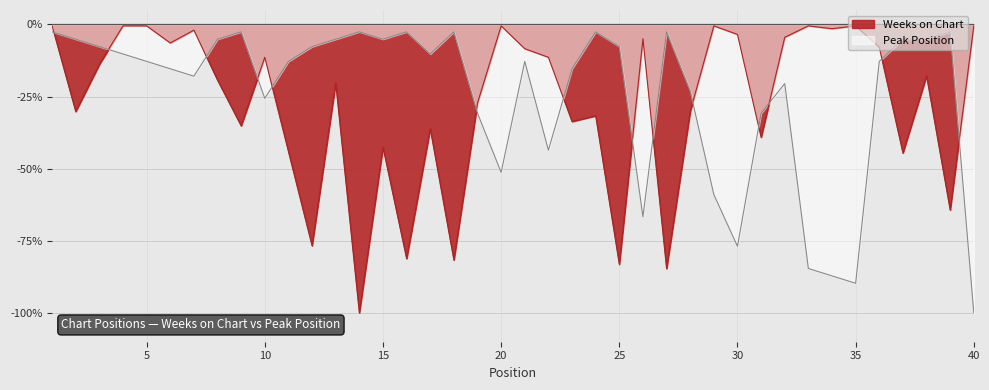

Read the Peak Position value at 22.

-43.6